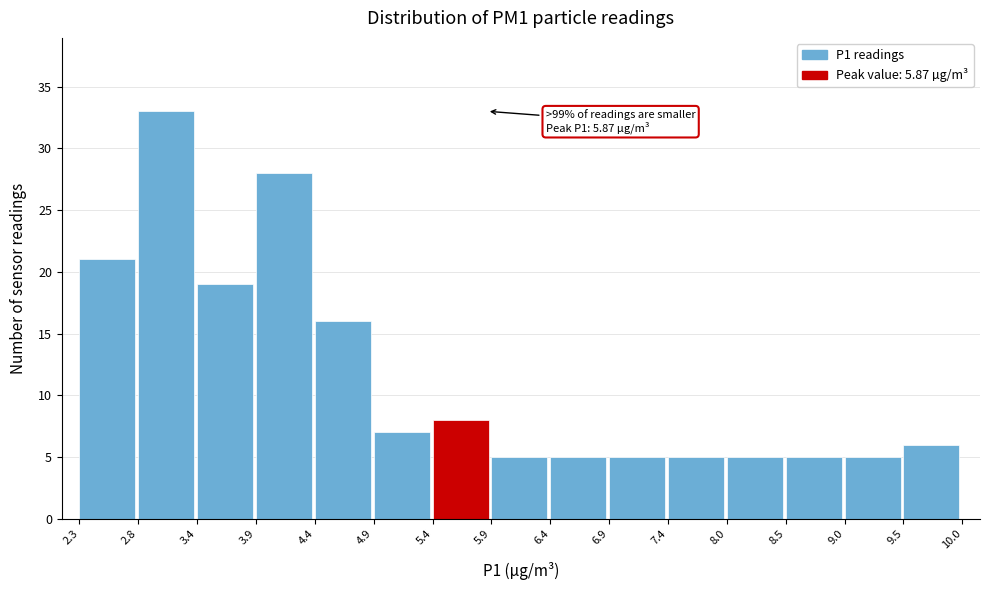

Which range on the x-axis has the tallest bar?

2.8 to 3.4